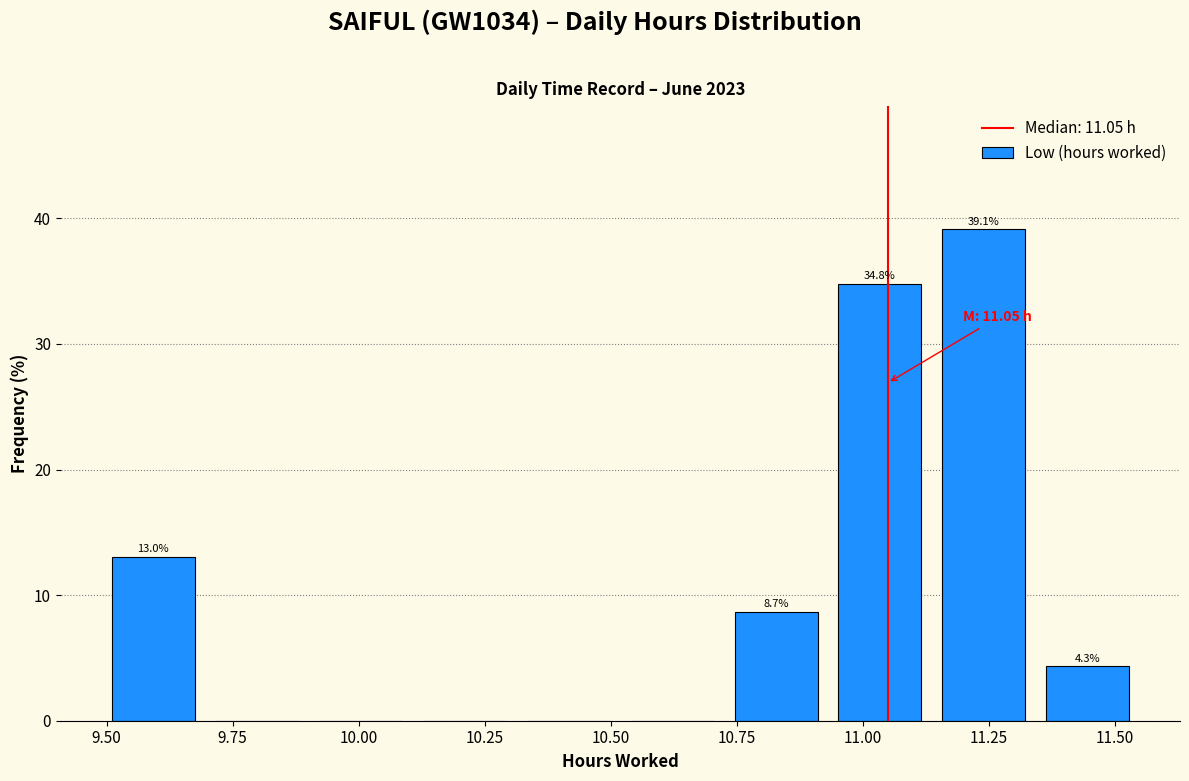

Over which range of the x-axis is the bar tallest?

11.15 to 11.35